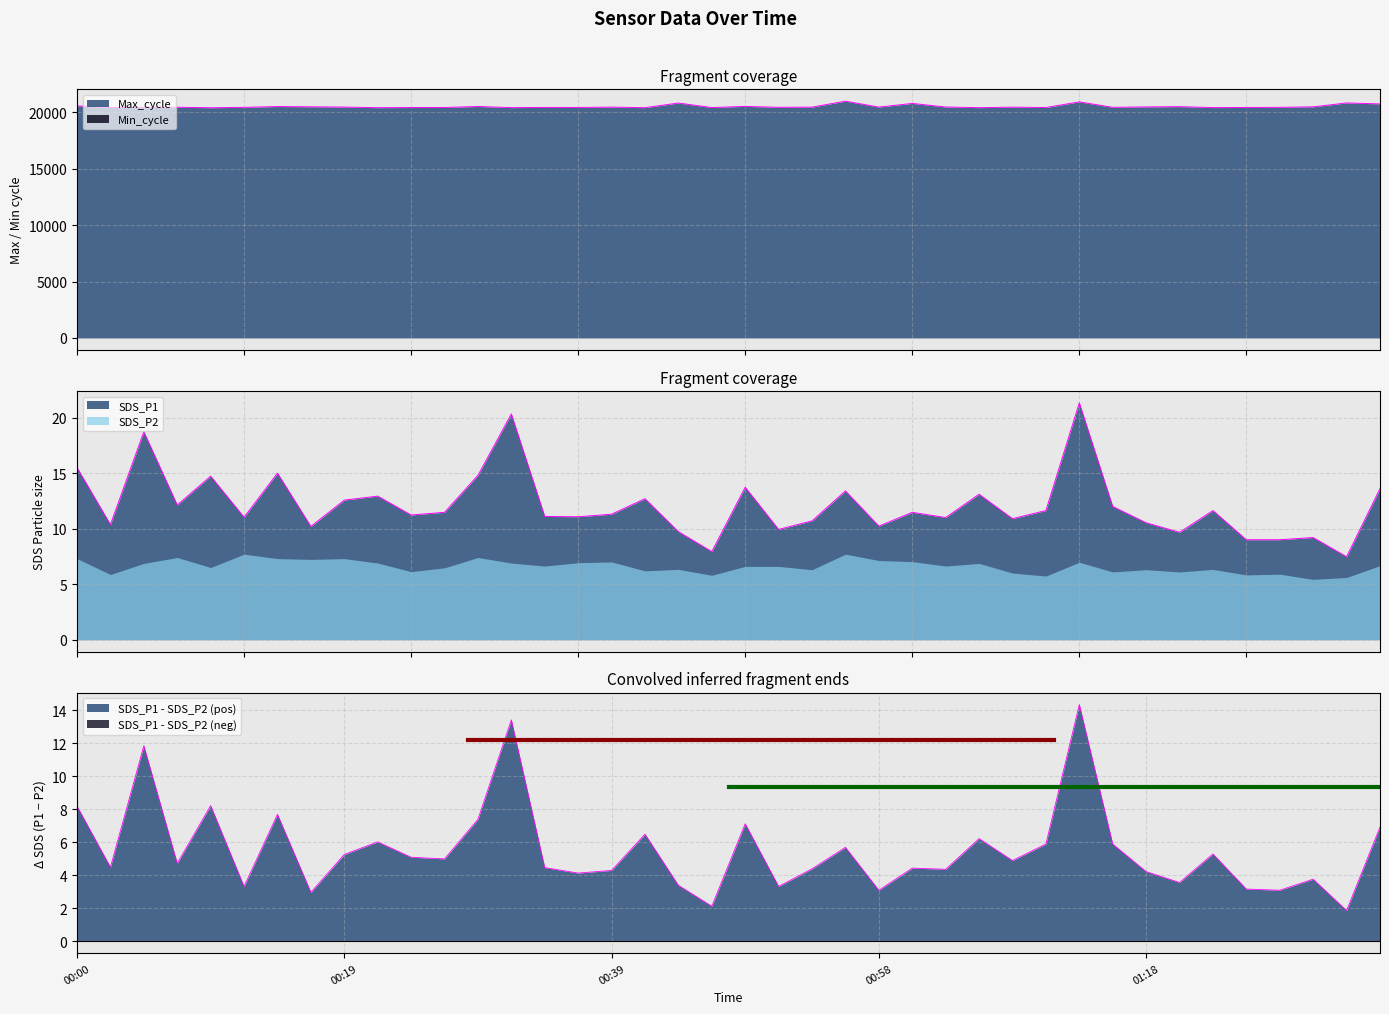

What is the difference between the highest and lowest values at 2021/03/04 01:11:04?

20402.4